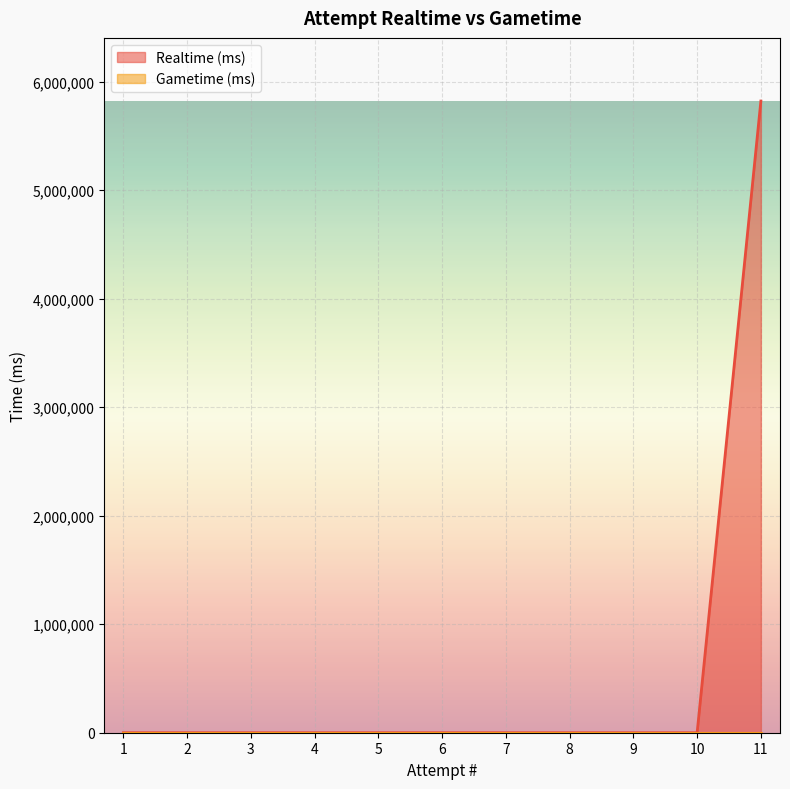

At which category does the chart reach its peak across all series?

11